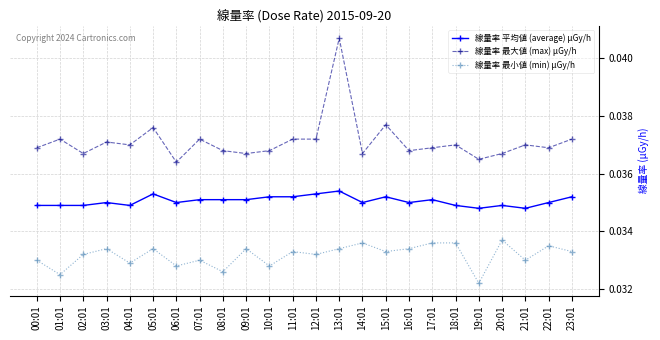

True or false: 線量率 最小値 (min) μGy/h and 線量率 平均値 (average) μGy/h cross at least once.

False